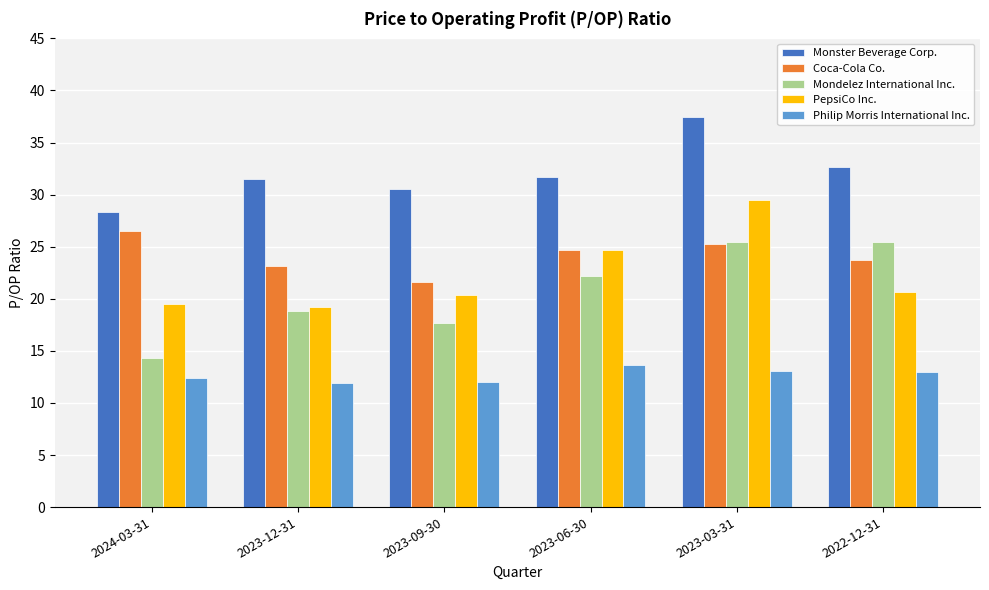

The value of Monster Beverage Corp. at 2022-12-31 is 32.7. True or false?

True